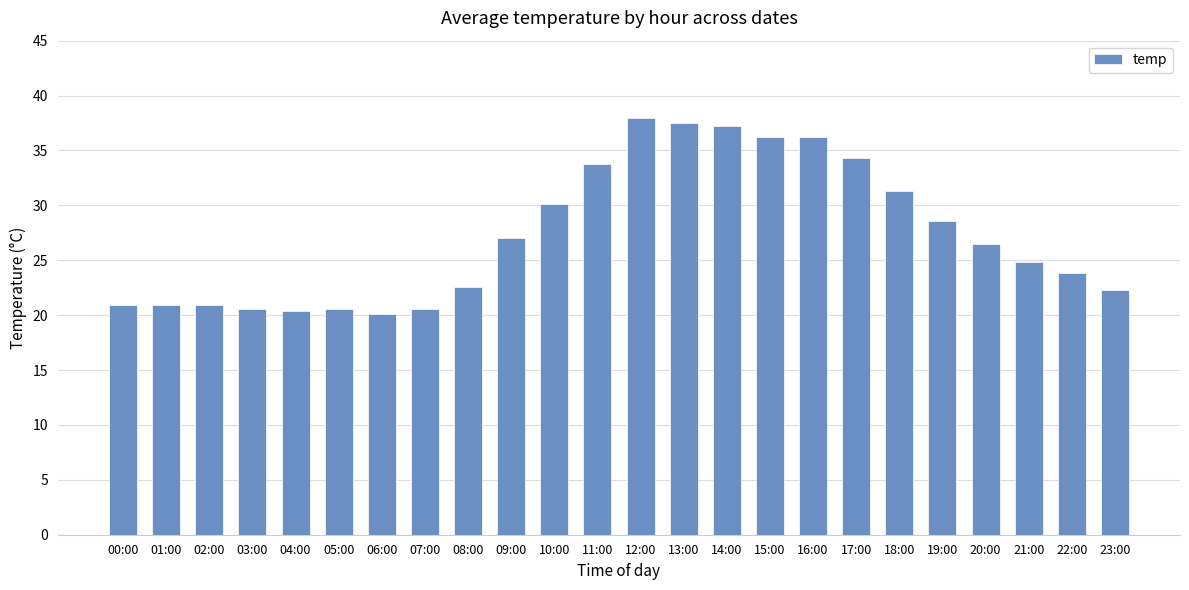

The chart shows a value of 37.3 at 23:00. True or false?

False